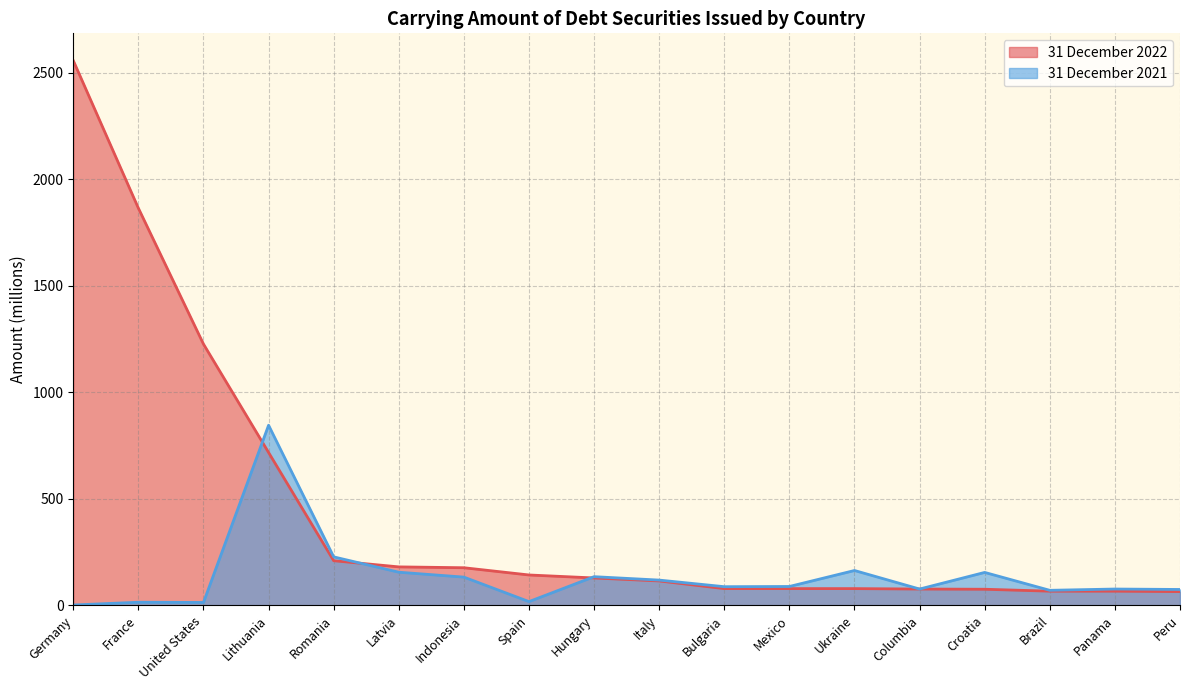

How many times do 31 December 2022 and 31 December 2021 cross each other?

3